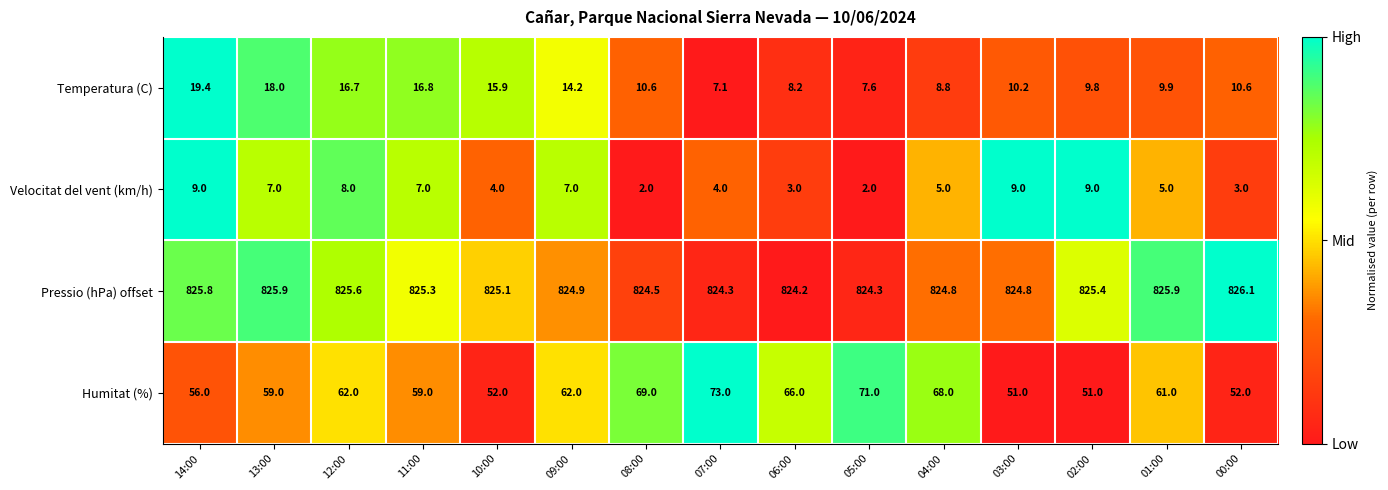

Rank the series by their maximum value, from lowest to highest.

Velocitat del vent (km/h), Temperatura (C), Humitat (%), Pressio (hPa) offset